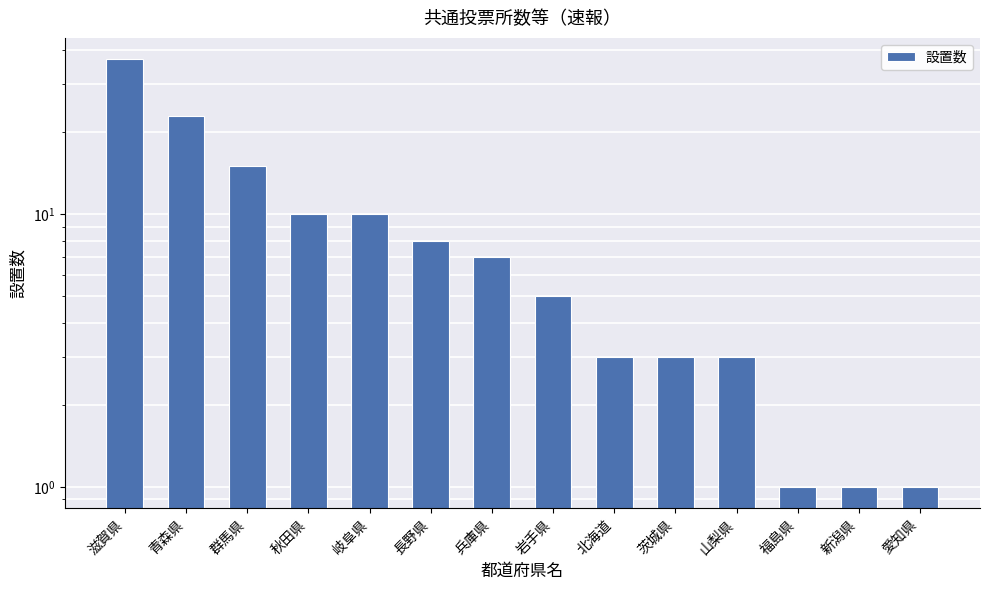

The value at 茨城県 is 1. True or false?

False